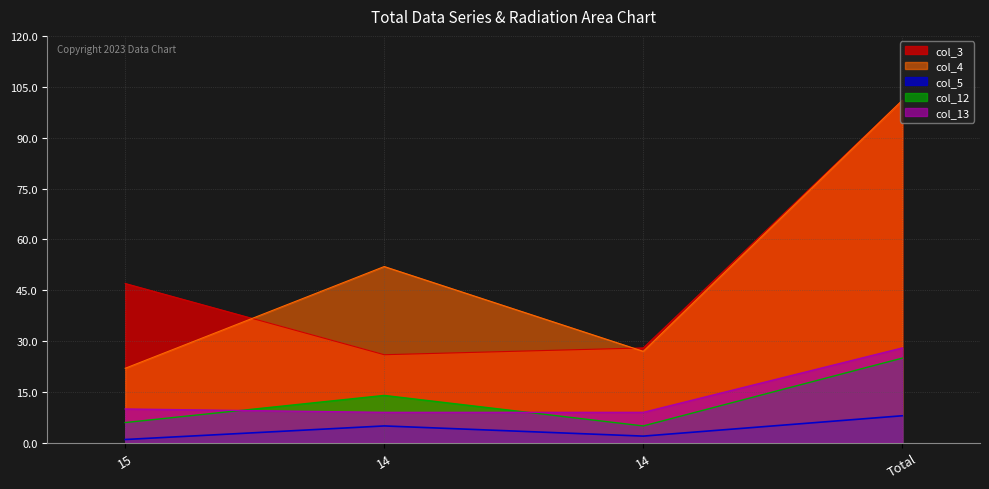

What value does the col_13 series have at Total, to the nearest 10?

30